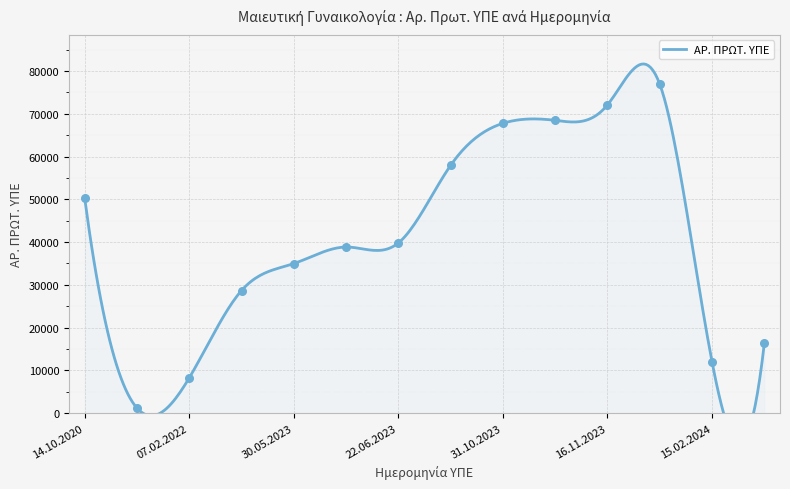

What is the ratio of the value at 19.06.2023 to the value at 16.11.2023?

0.5